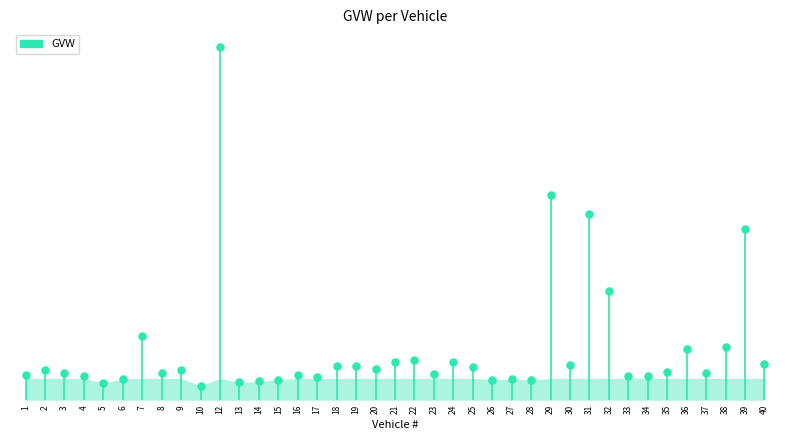

What is the change in value from 9 to 18?

+0.6